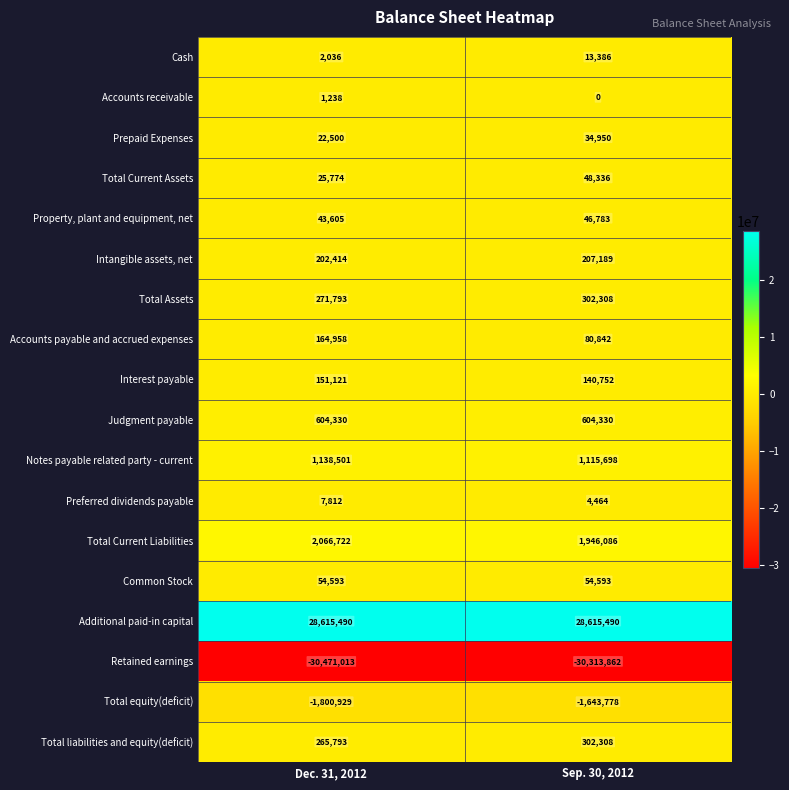

Count the number of categories in the chart.

2